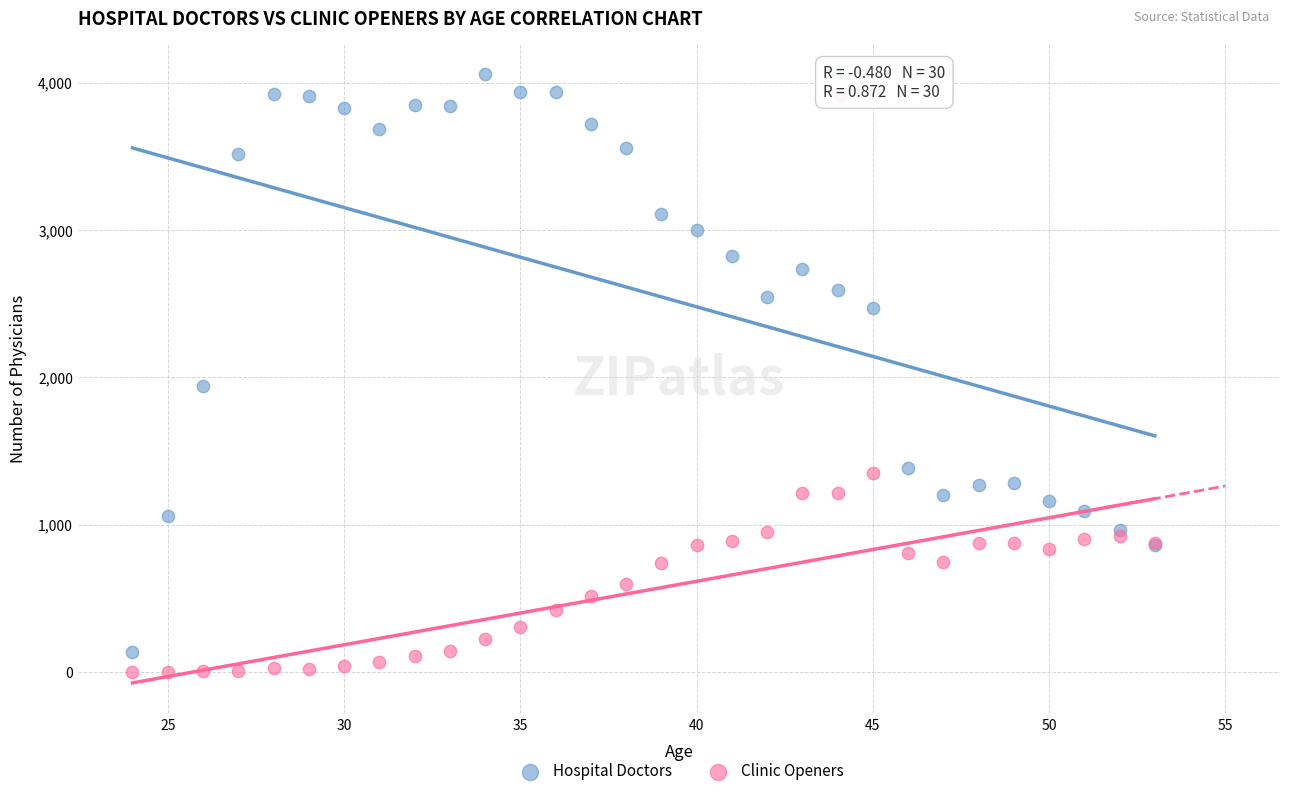

Which series has the largest Y range (max minus min)?

Hospital Doctors